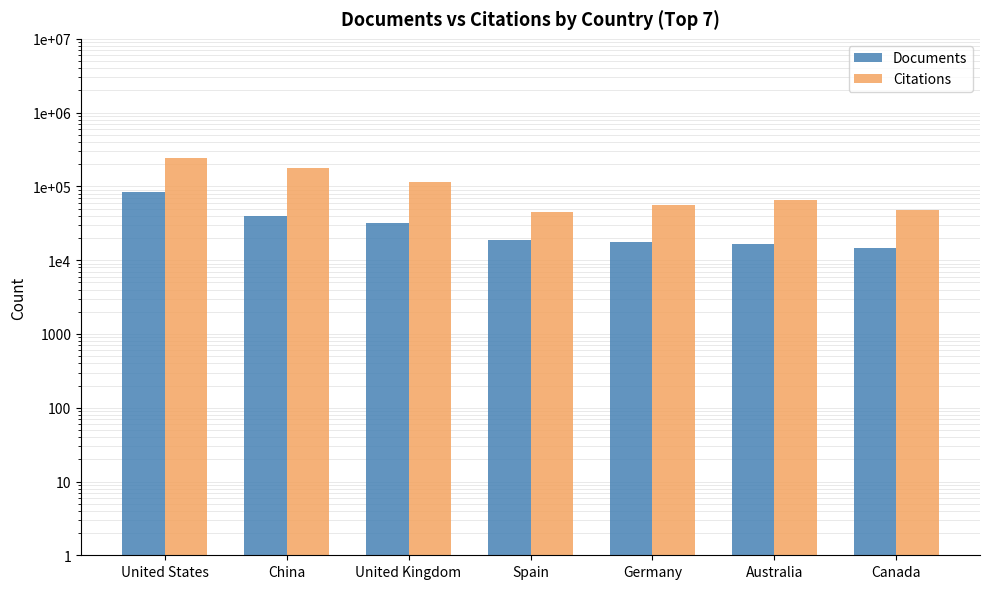

What position from the left is Canada?

7